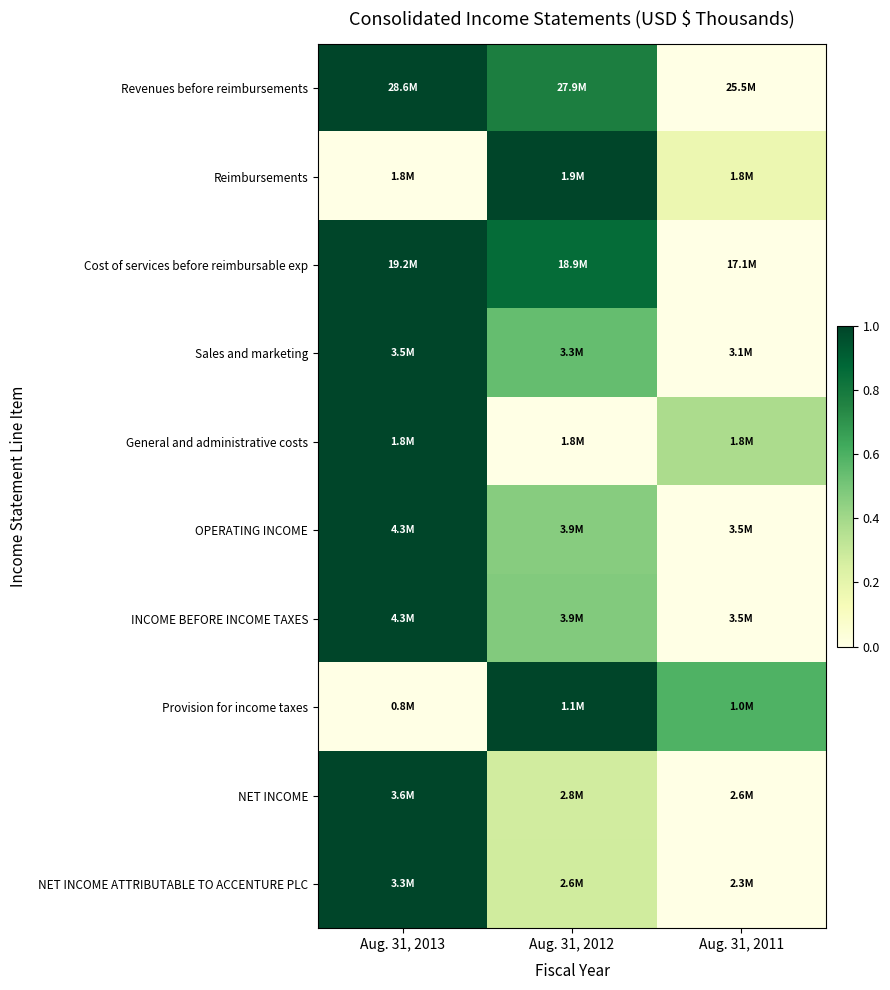

Between Aug. 31, 2013 and Aug. 31, 2011, which series saw the biggest shift?

Revenues before reimbursements